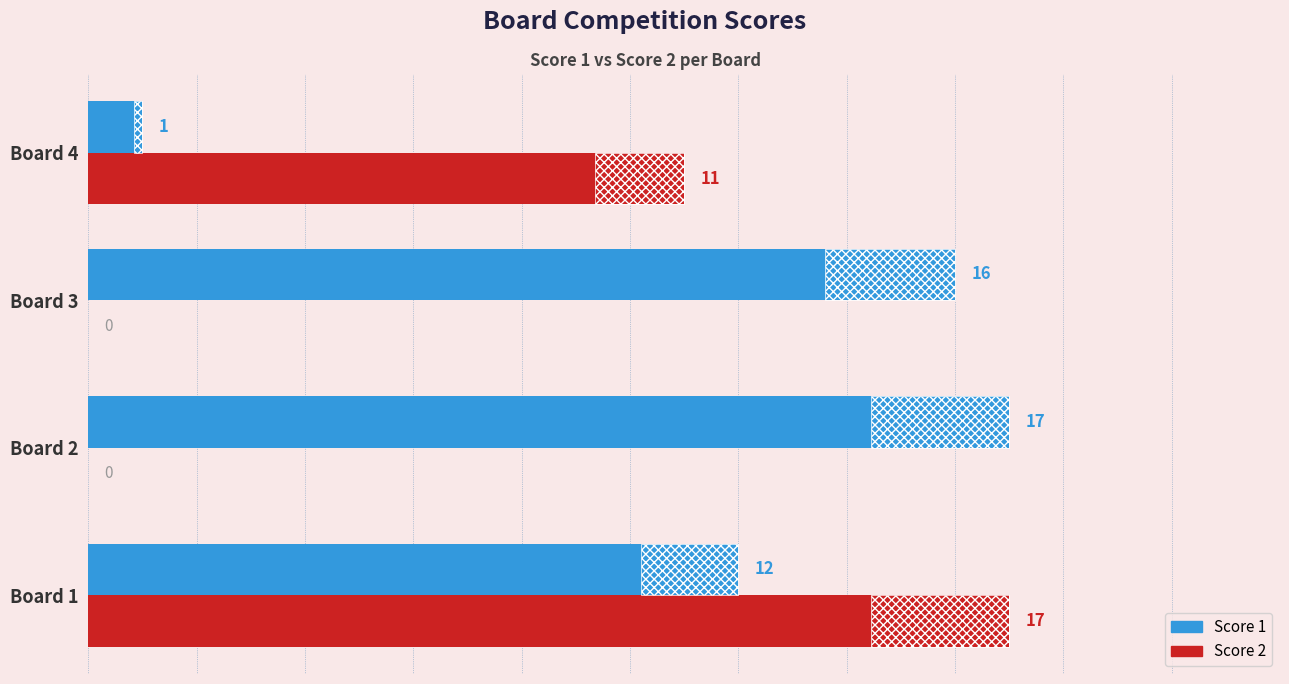

What is the average value of the Score 1 series?

12